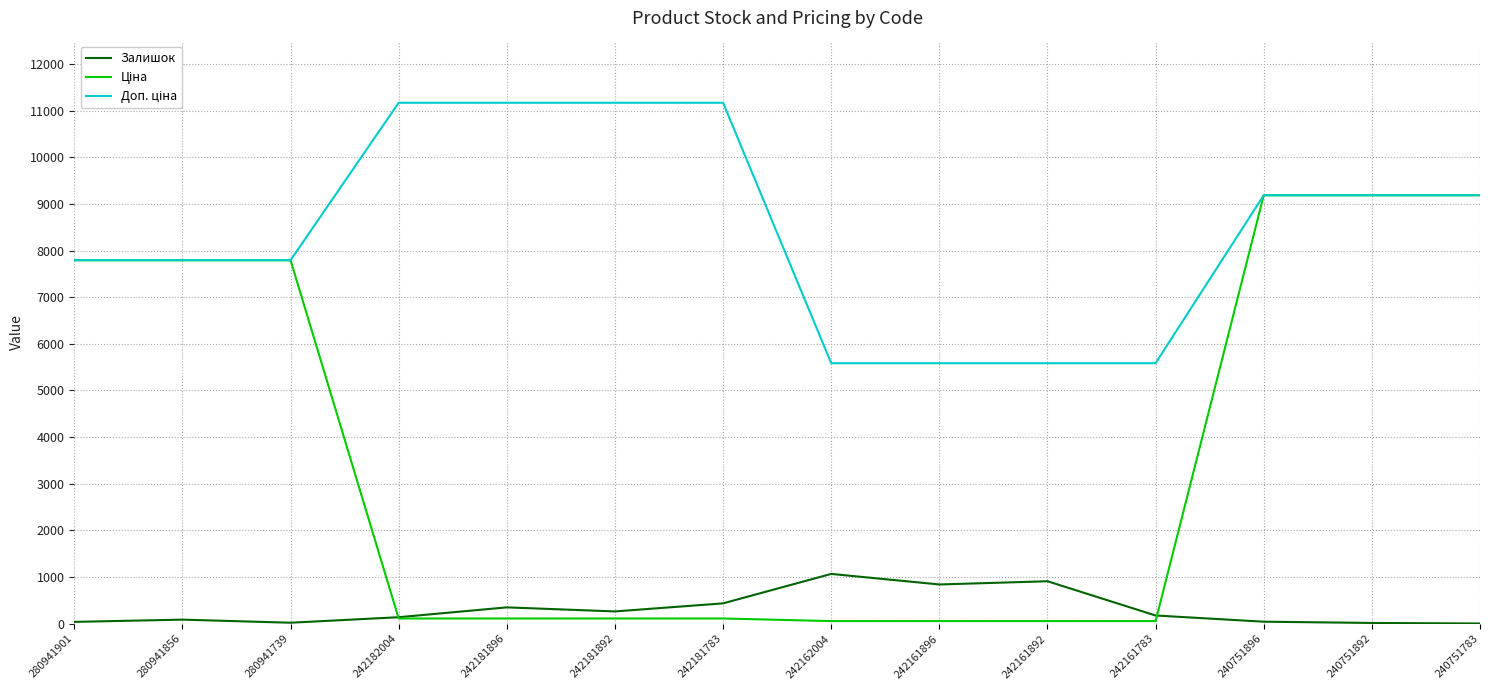

What is the greatest value displayed?

11169.0